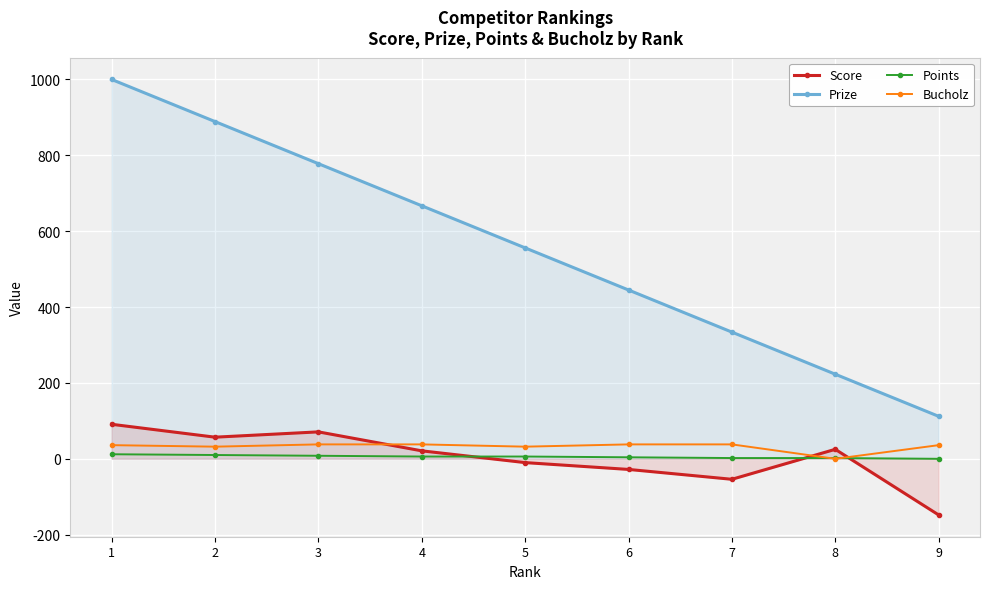

What is the greatest value displayed?

1000